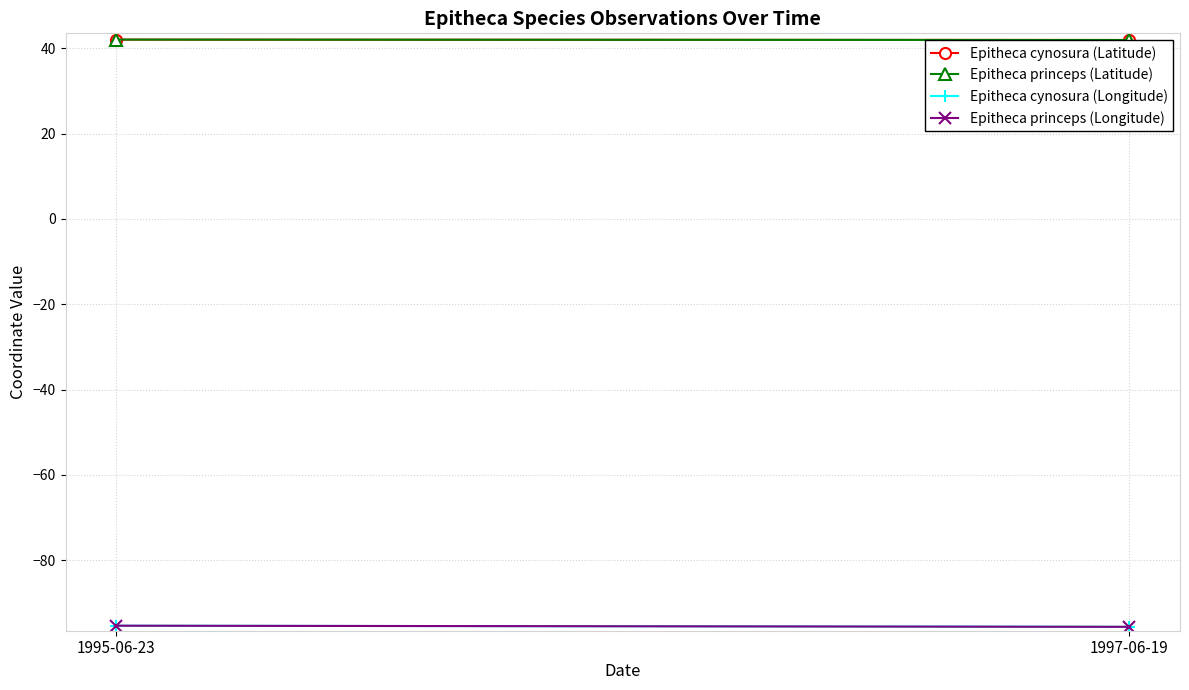

Between 1995-06-23 and 1997-06-19, which is larger?

1995-06-23